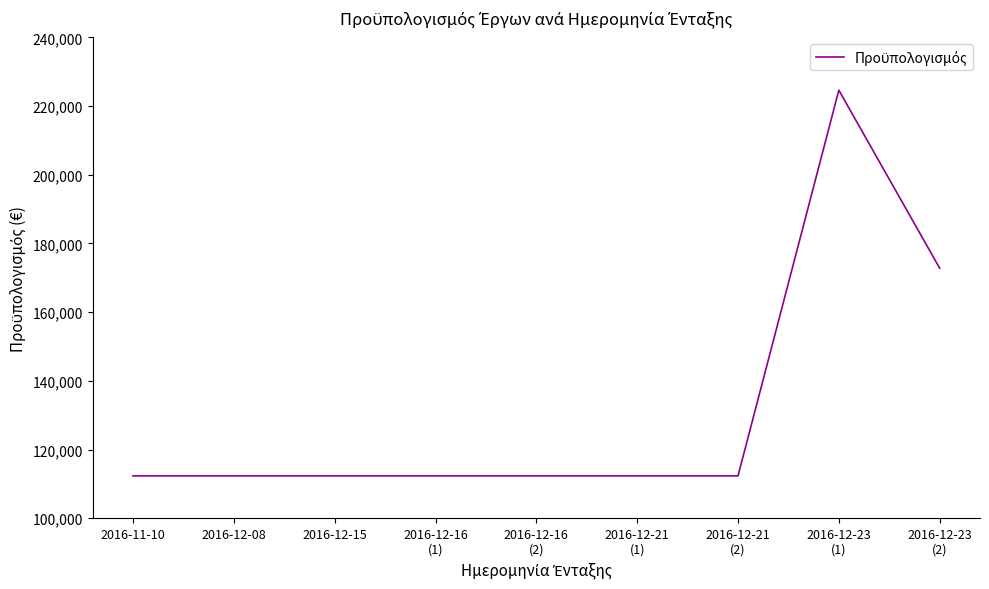

What is the difference between the values at 2016-12-21
(2) and 2016-12-23
(2)?

60480